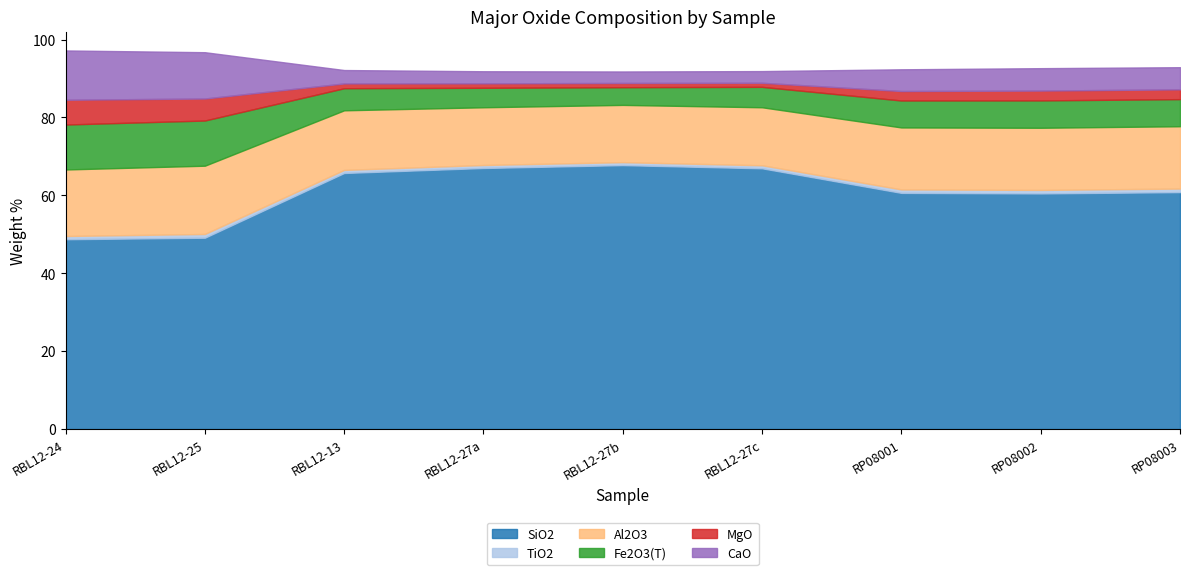

Reading left to right, list all the values displayed in this chart.

SiO2: RBL12-24=48.7	RBL12-25=49.1	RBL12-13=65.7	RBL12-27a=67.0	RBL12-27b=67.8	RBL12-27c=66.9	RP08001=60.6	RP08002=60.5	RP08003=60.8
TiO2: RBL12-24=0.8	RBL12-25=1.0	RBL12-13=0.8	RBL12-27a=0.8	RBL12-27b=0.8	RBL12-27c=0.8	RP08001=0.9	RP08002=0.9	RP08003=0.9
Al2O3: RBL12-24=17.1	RBL12-25=17.5	RBL12-13=15.3	RBL12-27a=14.8	RBL12-27b=14.7	RBL12-27c=14.9	RP08001=15.9	RP08002=16.0	RP08003=16.0
Fe2O3(T): RBL12-24=11.5	RBL12-25=11.6	RBL12-13=5.7	RBL12-27a=5.0	RBL12-27b=4.5	RBL12-27c=5.2	RP08001=6.9	RP08002=7.0	RP08003=7.0
MgO: RBL12-24=6.4	RBL12-25=5.7	RBL12-13=1.2	RBL12-27a=1.1	RBL12-27b=1.1	RBL12-27c=1.1	RP08001=2.4	RP08002=2.5	RP08003=2.5
CaO: RBL12-24=12.7	RBL12-25=11.9	RBL12-13=3.4	RBL12-27a=3.1	RBL12-27b=3.0	RBL12-27c=3.0	RP08001=5.6	RP08002=5.8	RP08003=5.7